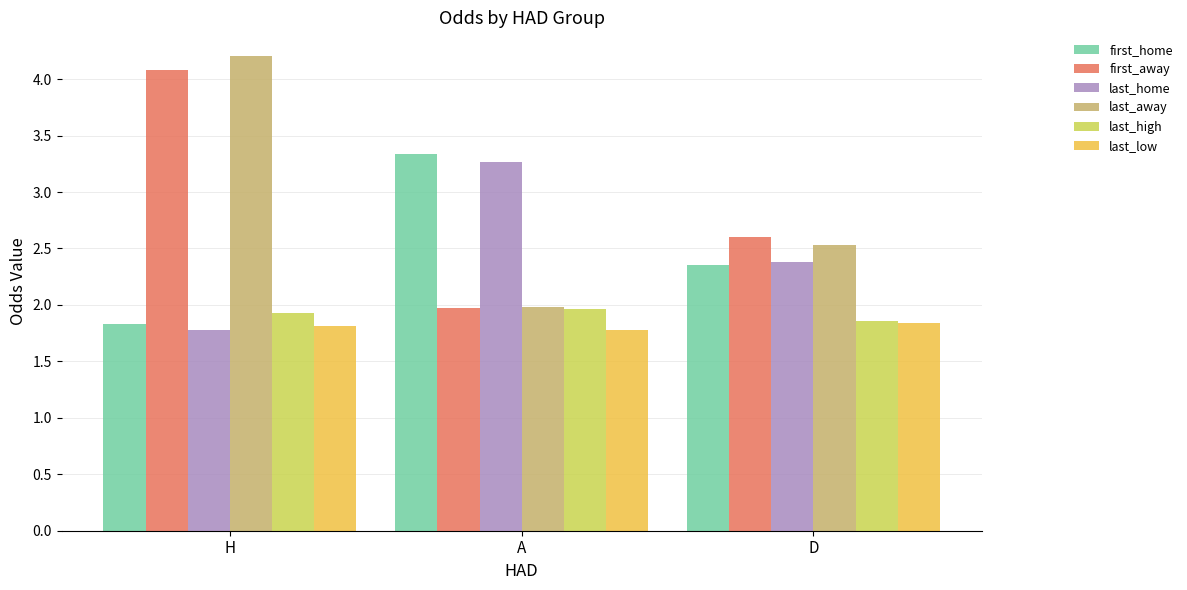

Which series has the largest range (max minus min)?

last_away